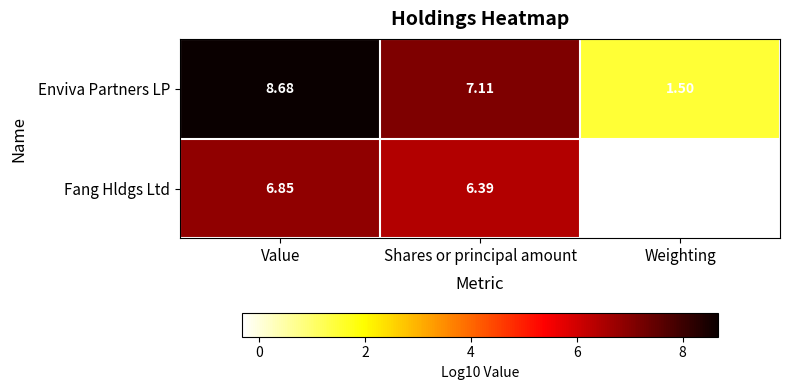

Which category has the highest value in the Enviva Partners LP series?

Value